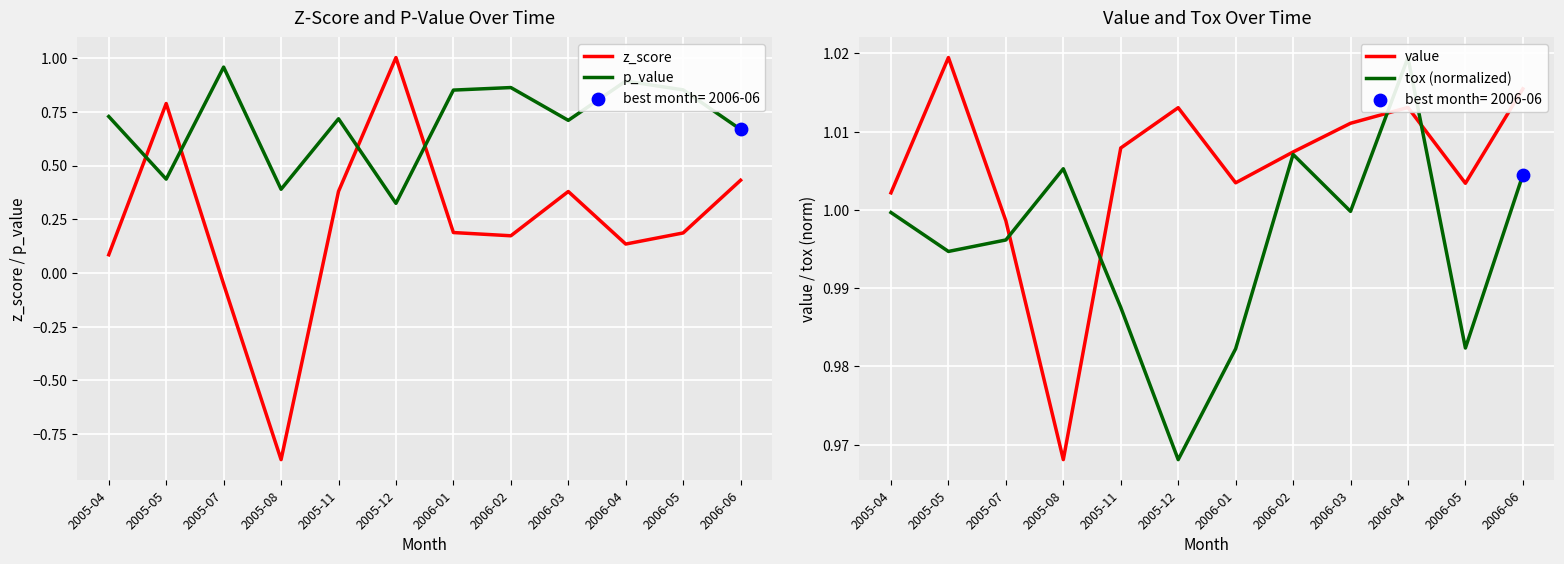

Which series has the largest Y range (max minus min)?

z_score